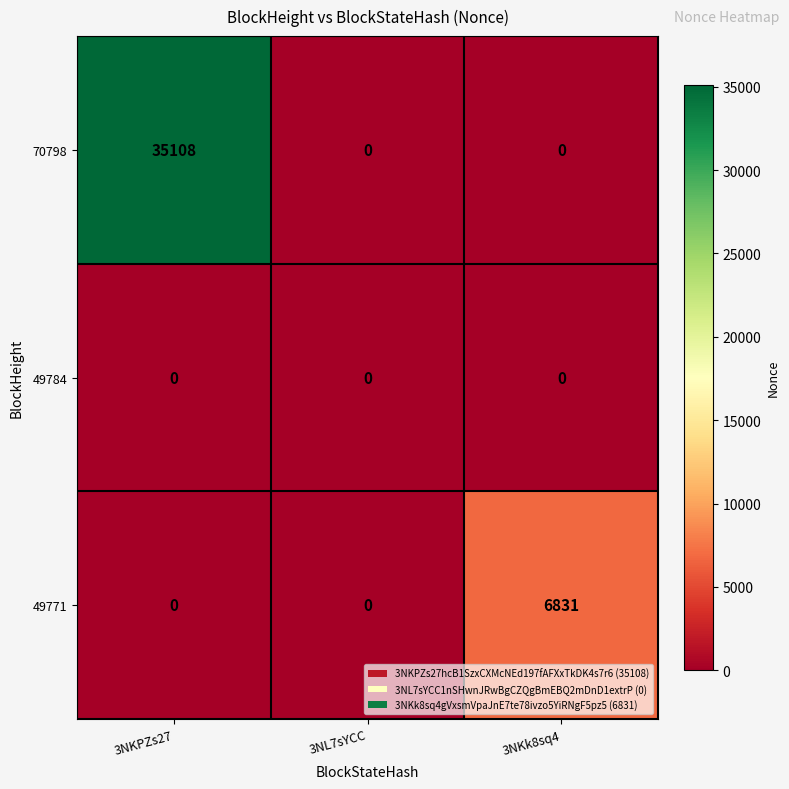

Rank the series by their maximum value, from highest to lowest.

70798, 49771, 49784